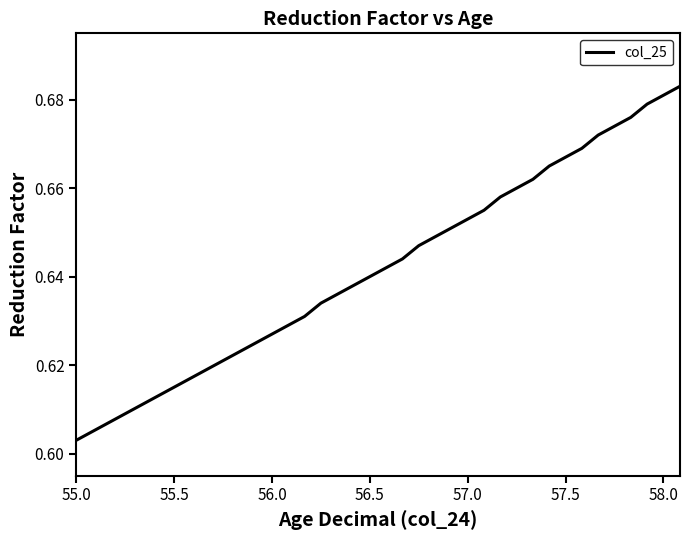

How many lines are shown in the chart?

1